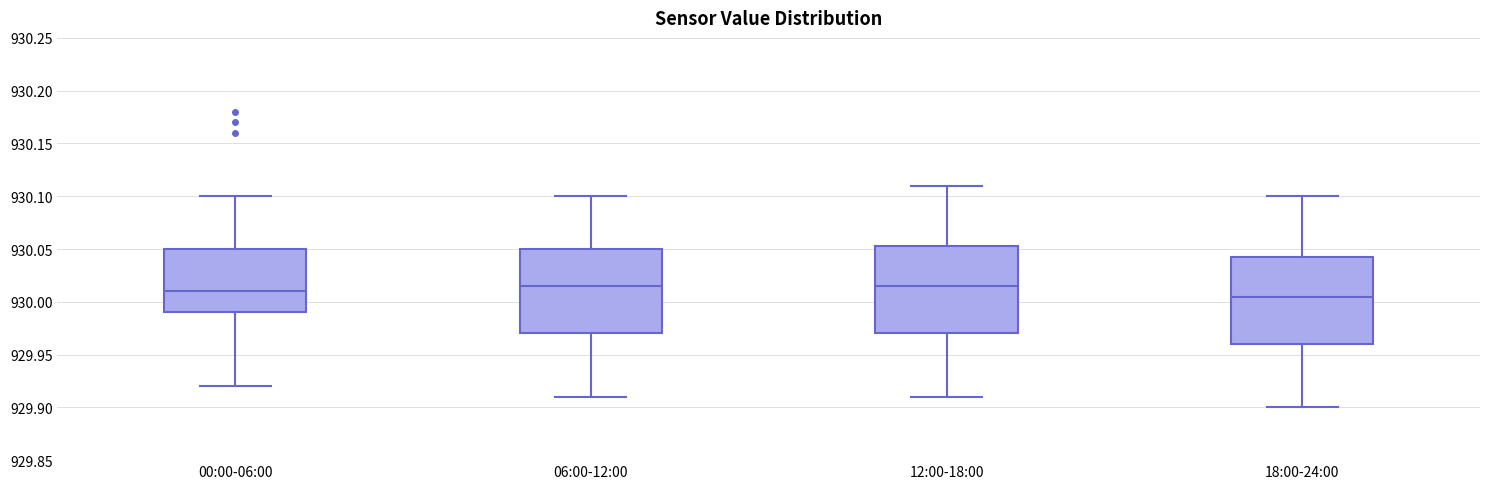

Where does the median line of the box for 06:00-12:00 sit on the y-axis? The values are not printed on the chart, so give them approximately, as read against the axis.

930.015